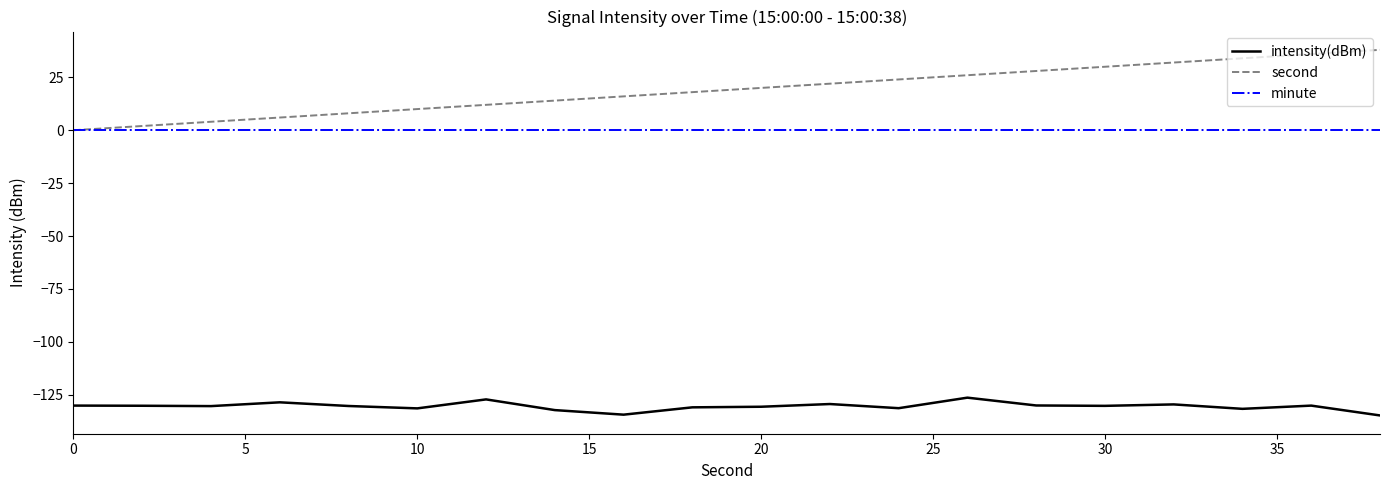

What is the maximum value for intensity(dBm)?

-126.4